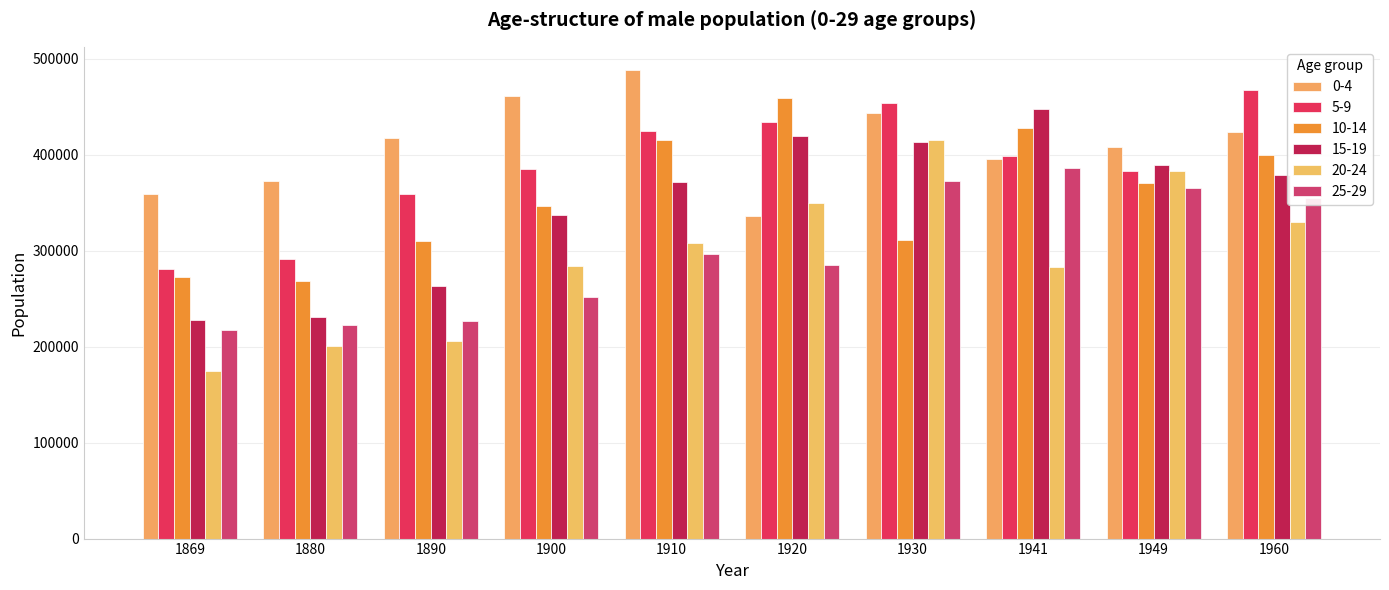

Count the number of data series in this chart.

6